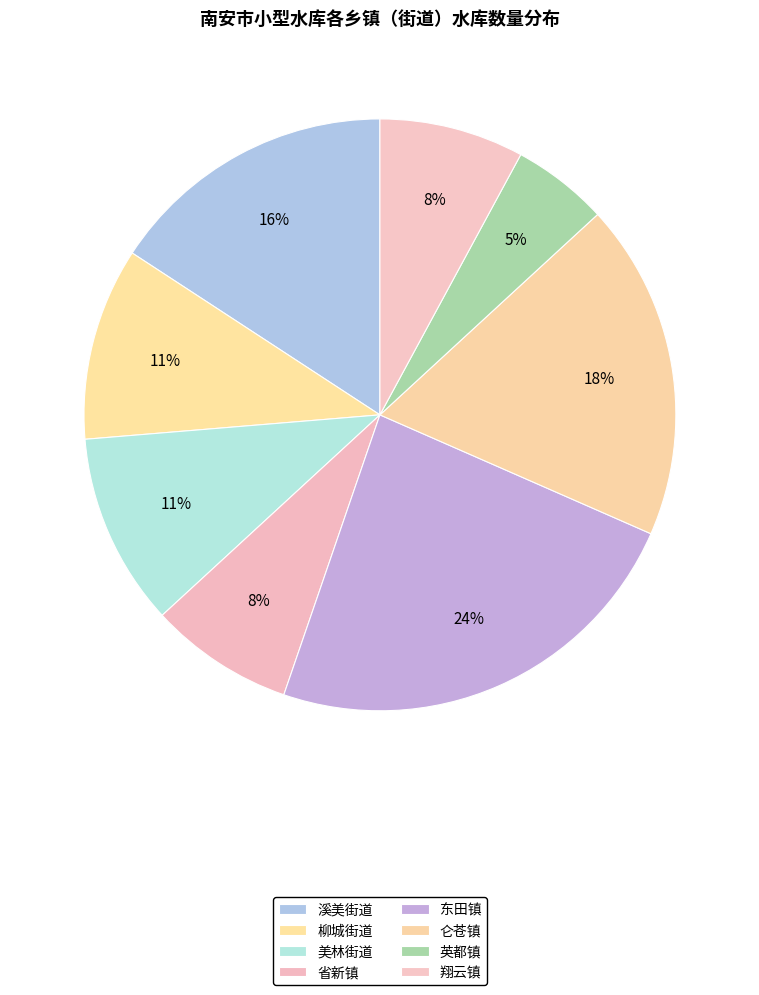

The 东田镇 slice represents 24% of the pie. True or false?

True